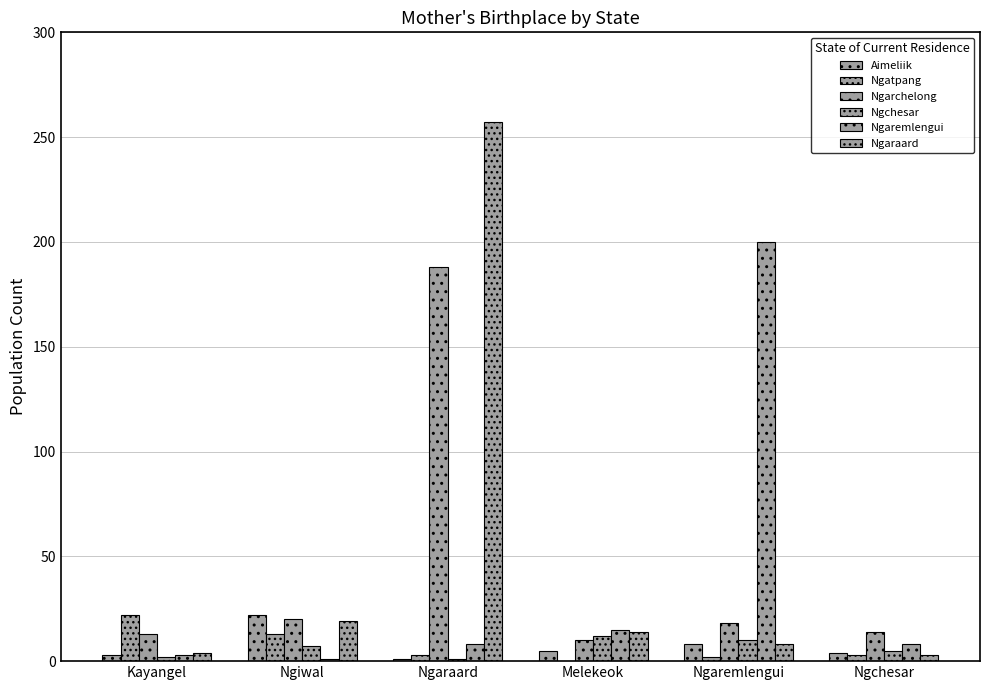

How many series are shown in this chart?

6